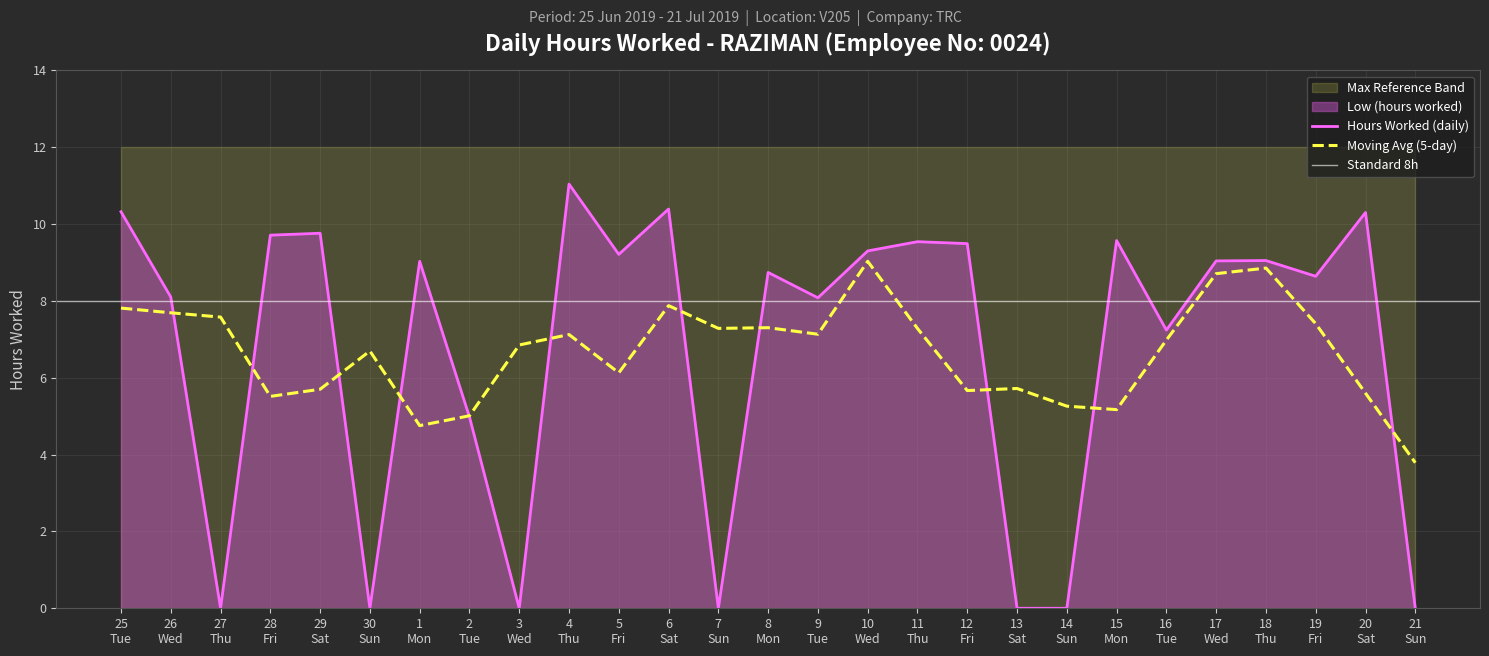

What is the minimum value for Moving Avg (5-day)?

3.8